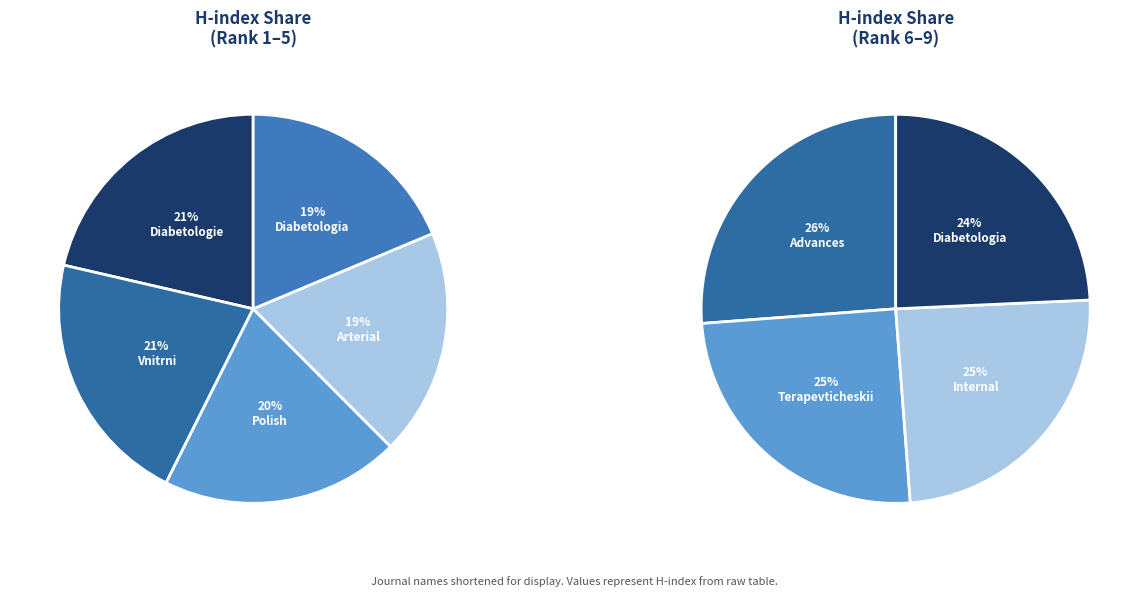

Do Diabetologia Polska and Polish Archives of Internal Medicine together represent more than half of the pie?

No